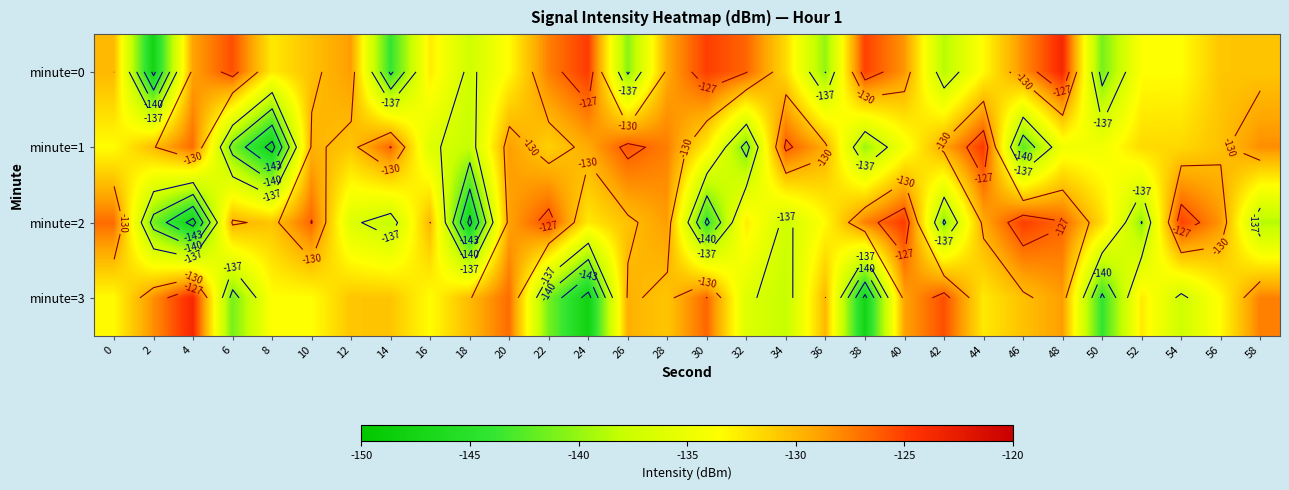

Which series changed the most between 14 and 38?

minute=0